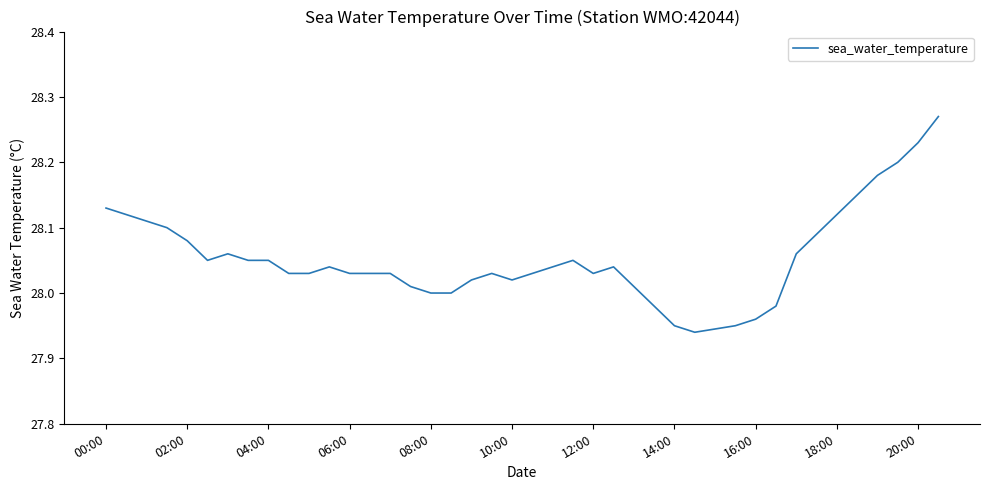

What is the difference between the maximum and minimum values?

0.3